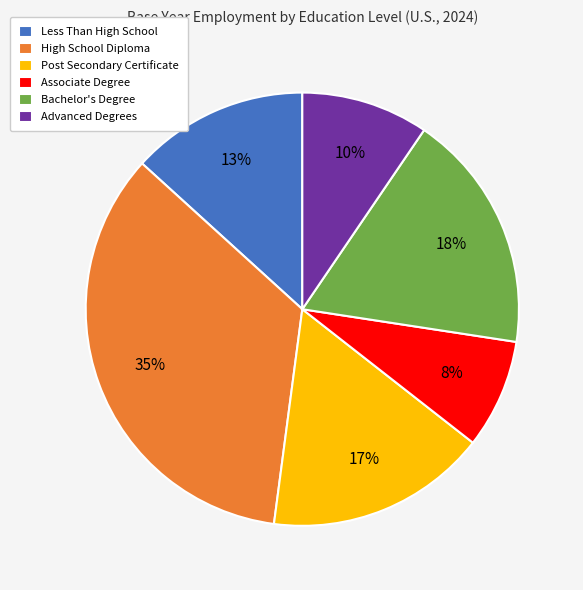

How many slices are in this pie chart?

6